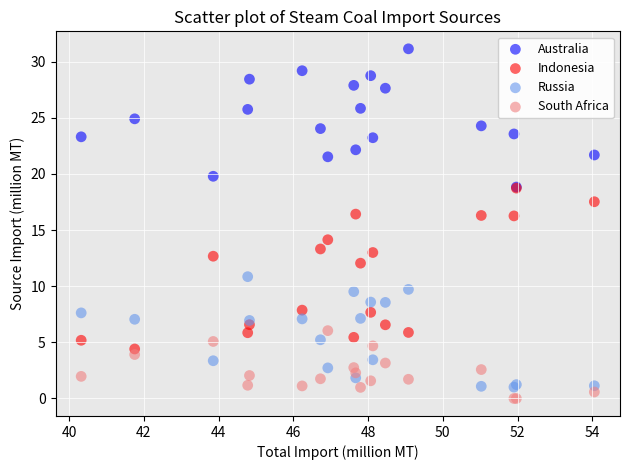

Which series has the largest Y range (max minus min)?

Indonesia